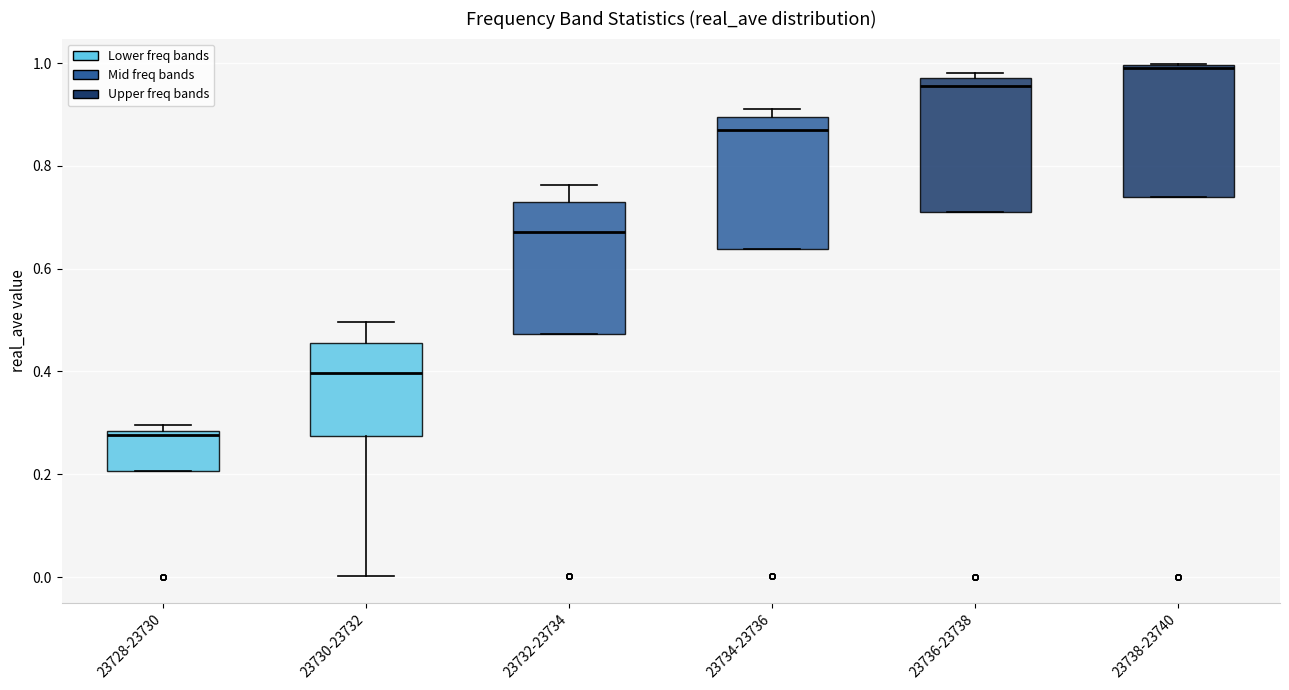

Which box's median line is the lowest?

23728-23730